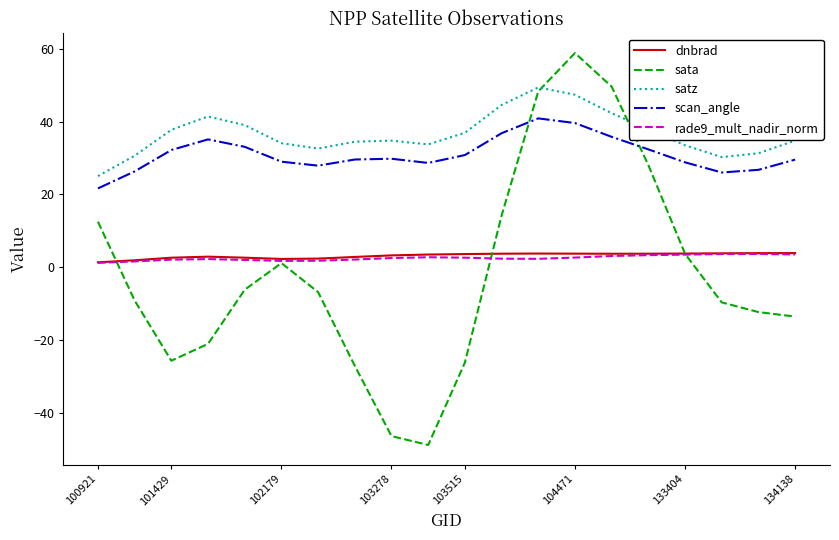

Is this an area chart (filled region under the line)?

No